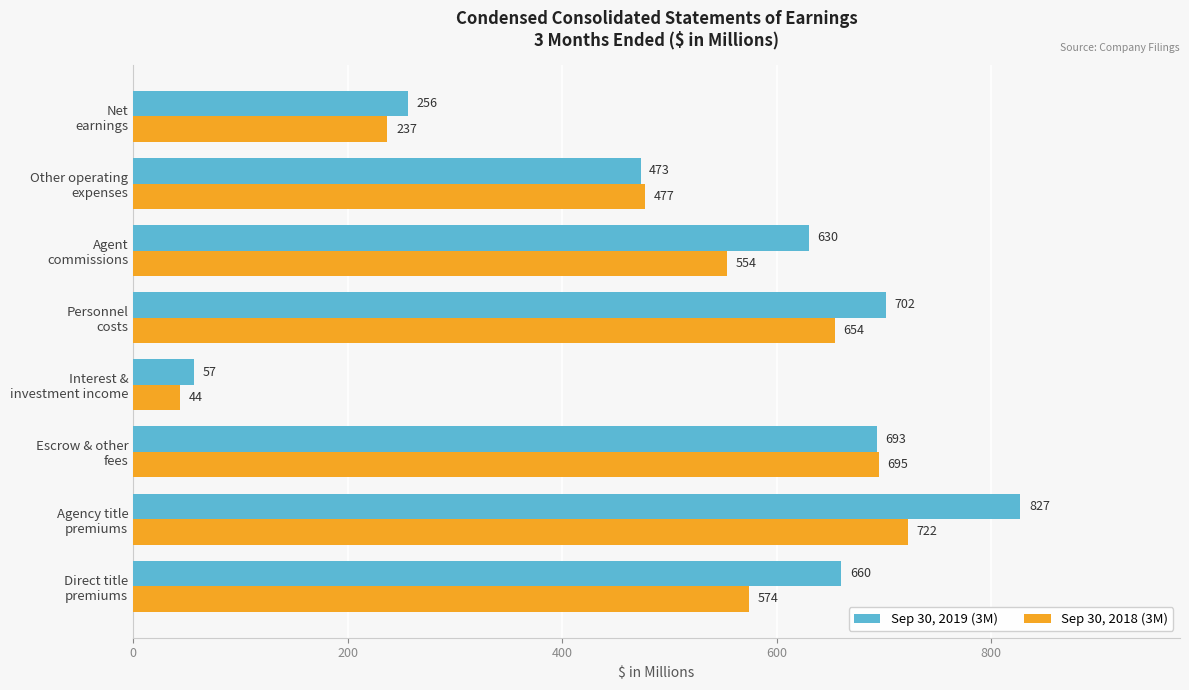

What is the difference between the second highest and second lowest values in the Sep 30, 2018 (3M) series?

458